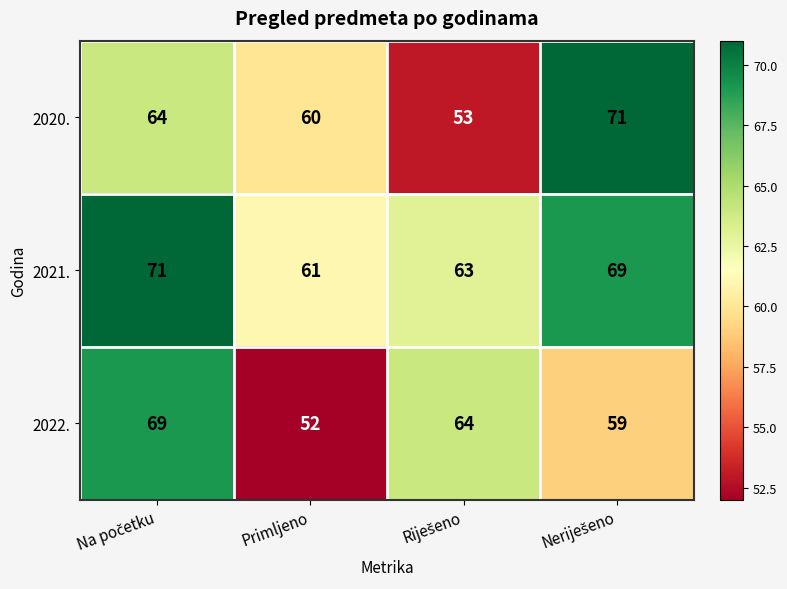

What is the smallest value displayed?

52